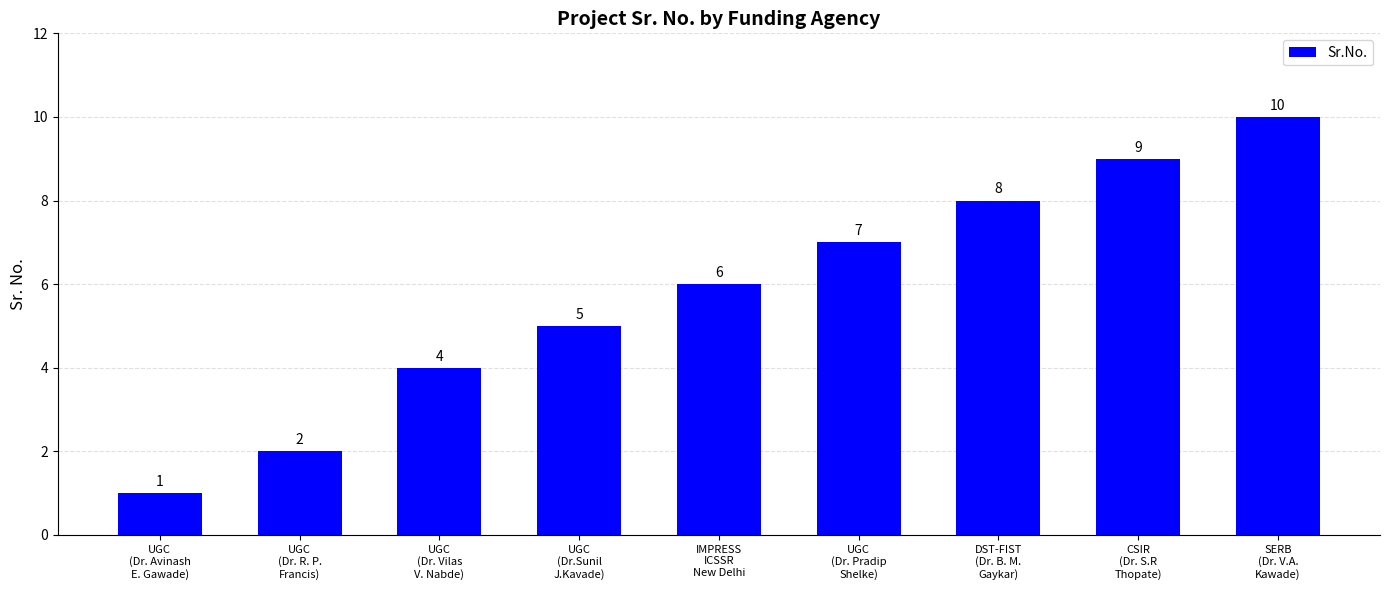

How many data points are less than 6?

4